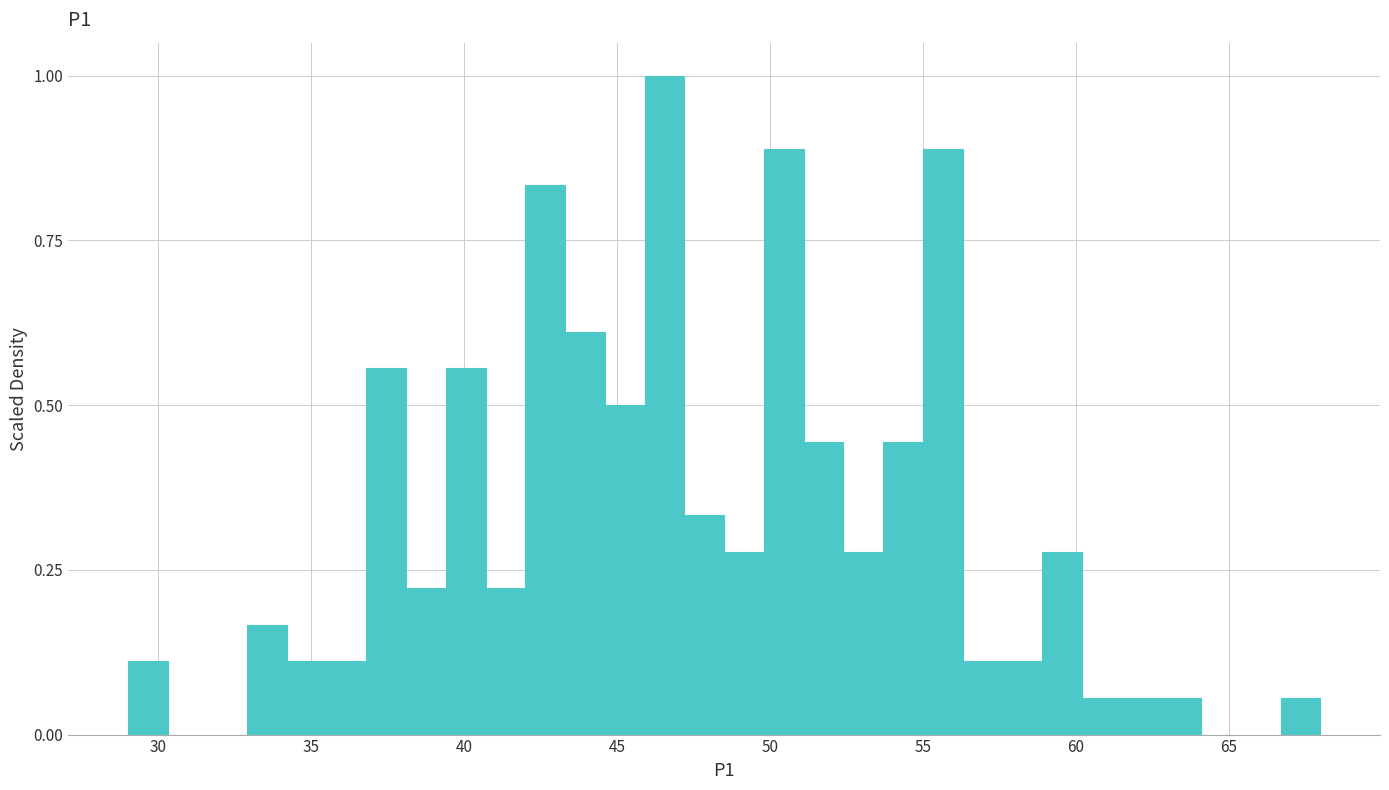

Around what value on the x-axis is the tallest bar? Give the approximate position of its centre, as read against the axis.

46.5